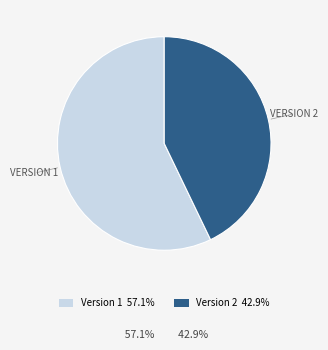

Does any single category account for the majority?

Yes